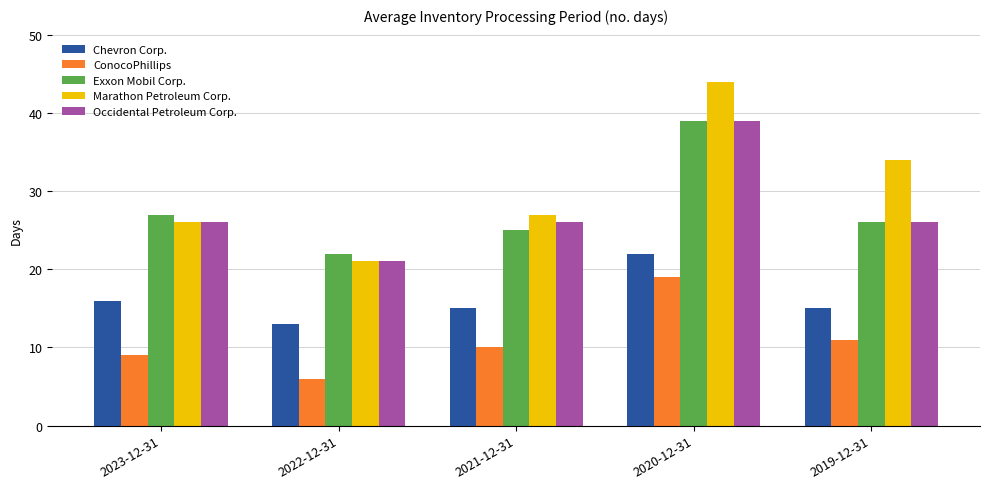

True or false: Chevron Corp. has a value of 5 at 2023-12-31.

False